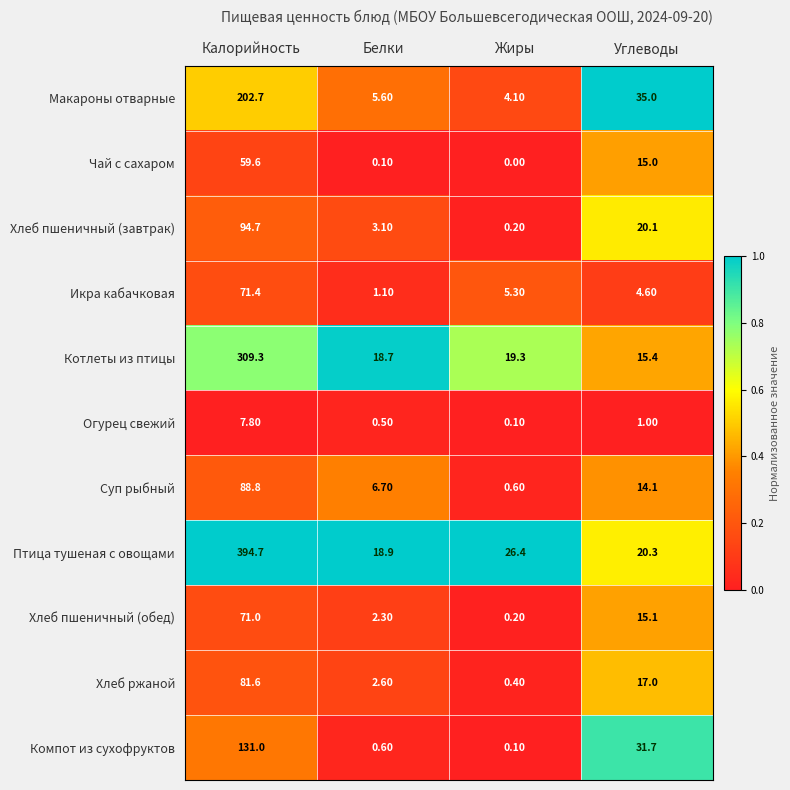

At which label is Огурец свежий closest to 3?

Углеводы